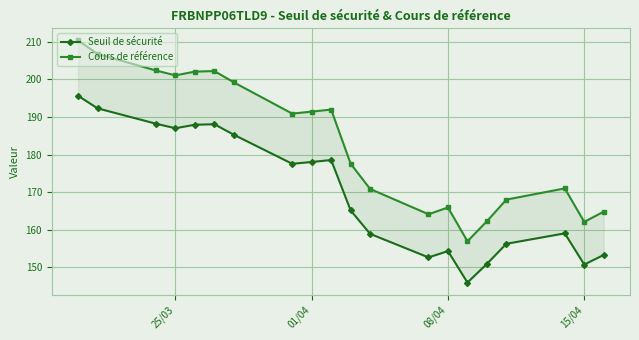

At which label does Cours de référence first exceed 190?

25/03